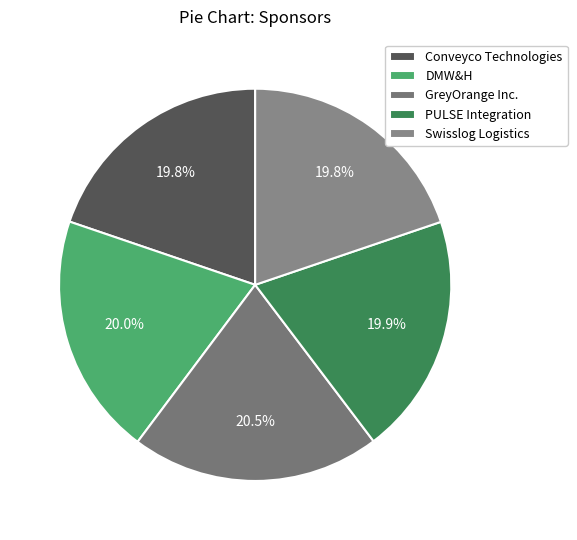

Does any single category account for the majority?

No